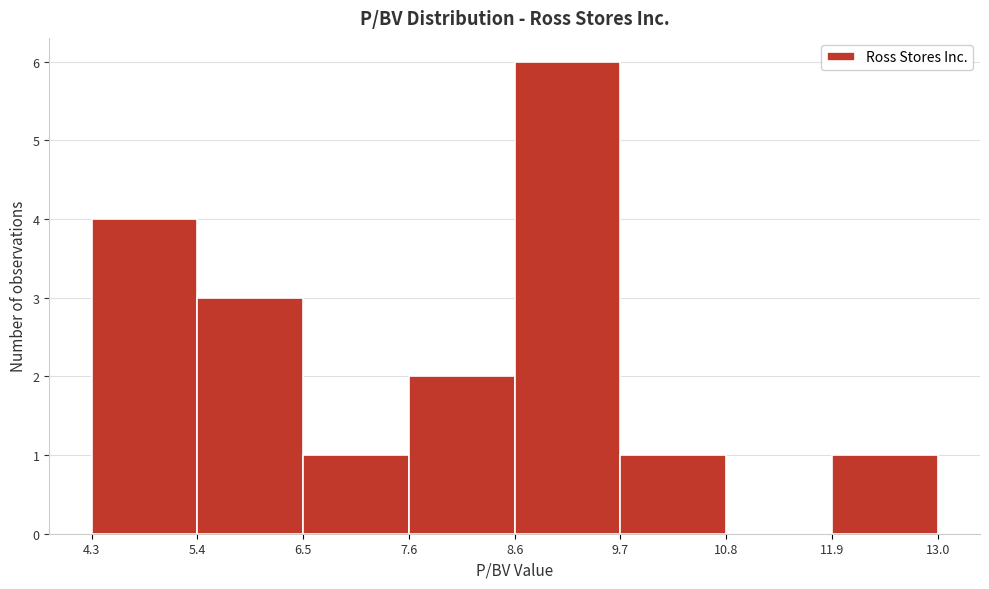

Over which range of the x-axis is the bar tallest?

8.6 to 9.7